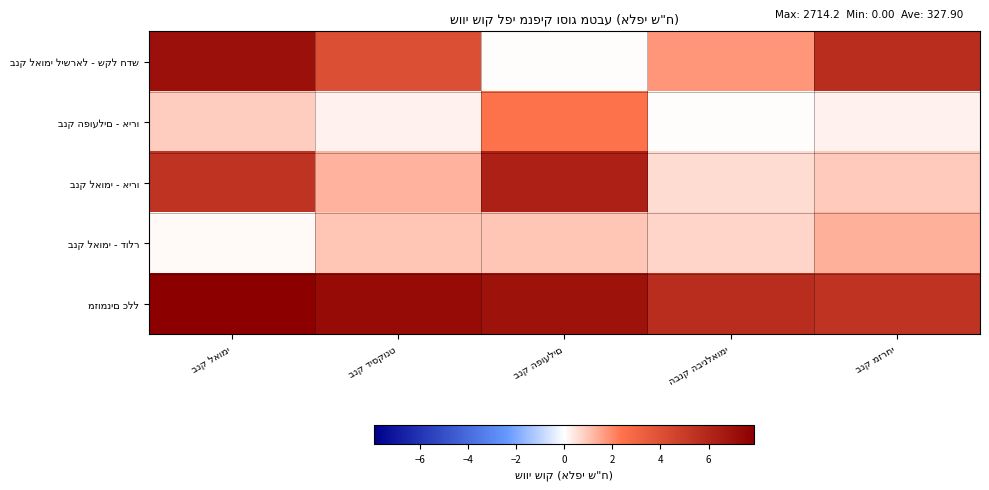

Read the בנק לאומי לישראל - שקל חדש value at בנק לאומי.

7.1